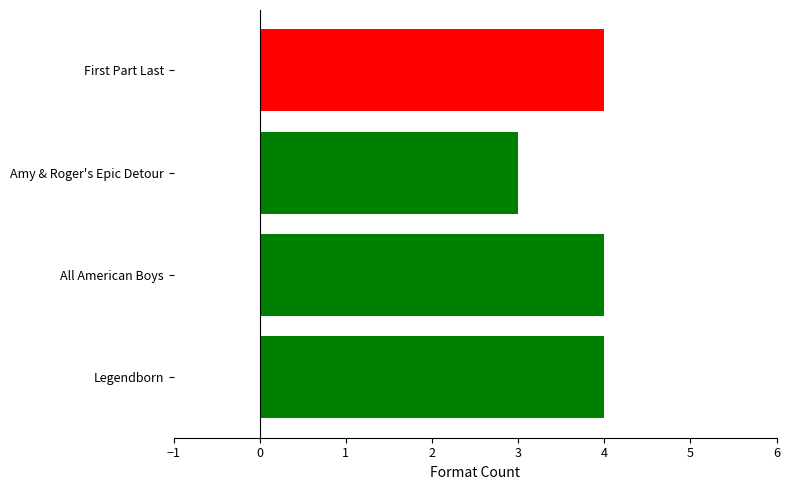

What is the sum of all values?

15